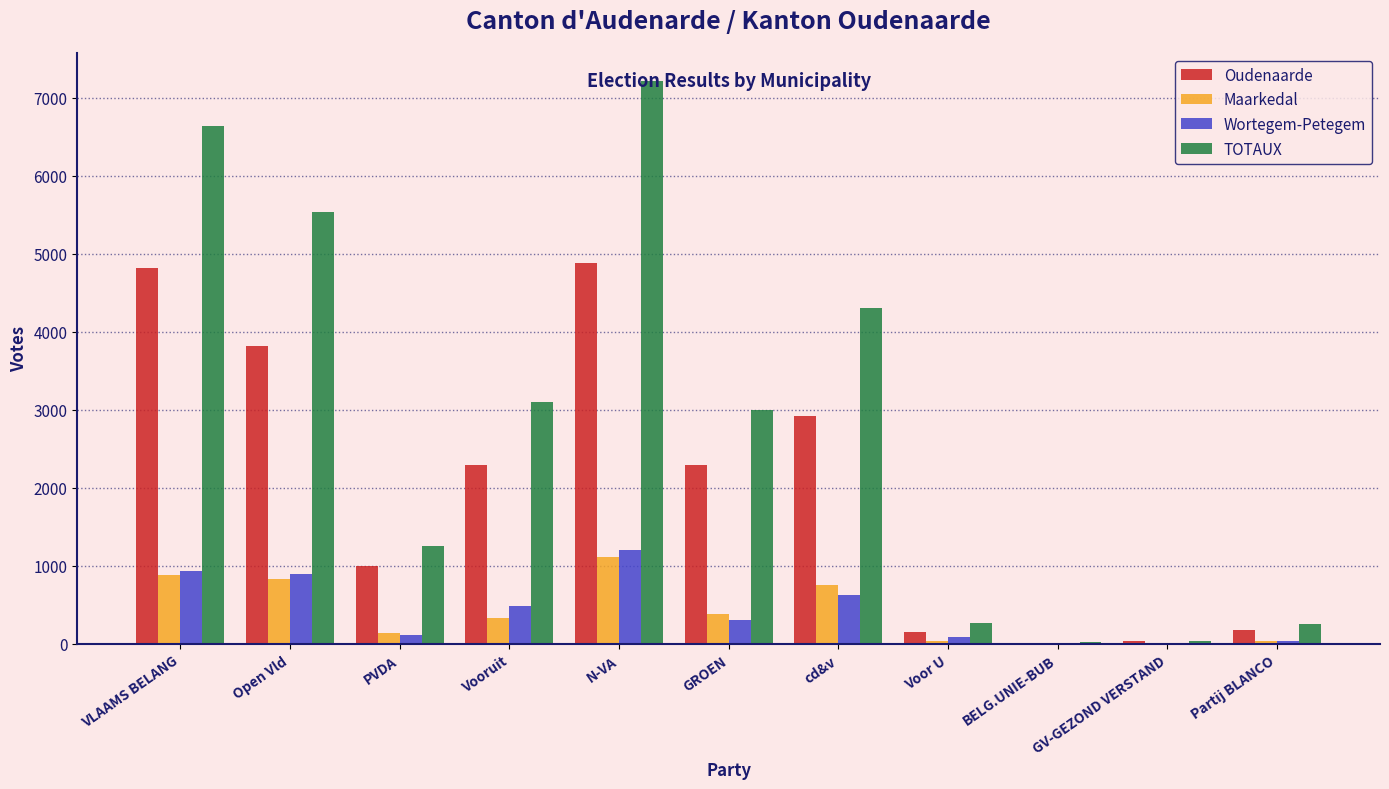

What is the total value across all series at GROEN?

5986